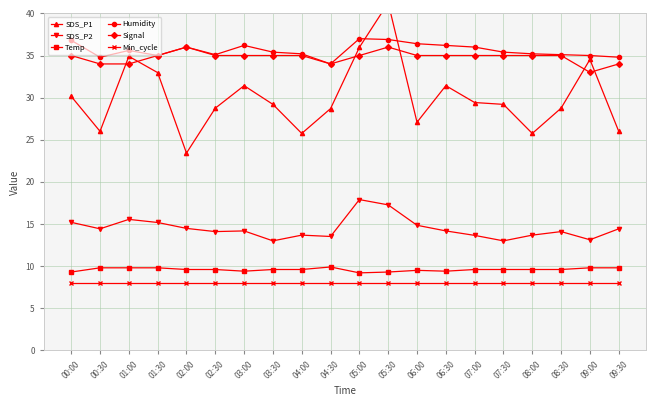

Reading left to right, transcribe all the data shown in this chart.

SDS_P1: 30.1	26.0	34.9	33.0	23.4	28.8	31.4	29.2	25.8	28.7	36.0	41.2	27.1	31.4	29.4	29.2	25.8	28.8	34.5	26.0
SDS_P2: 15.2	14.4	15.6	15.2	14.5	14.1	14.2	13.0	13.7	13.5	17.9	17.3	14.8	14.2	13.7	13.0	13.7	14.1	13.1	14.4
Temp: 9.3	9.8	9.8	9.8	9.6	9.6	9.4	9.6	9.6	9.9	9.2	9.3	9.5	9.4	9.6	9.6	9.6	9.6	9.8	9.8
Humidity: 36.8	34.8	35.6	35.0	36.0	35.1	36.2	35.4	35.2	34.0	37.0	36.9	36.4	36.2	36.0	35.4	35.2	35.1	35.0	34.8
Signal: 35.0	34.0	34.0	35.0	36.0	35.0	35.0	35.0	35.0	34.0	35.0	36.0	35.0	35.0	35.0	35.0	35.0	35.0	33.0	34.0
Min_cycle: 8.0	8.0	8.0	8.0	8.0	8.0	8.0	8.0	8.0	8.0	8.0	8.0	8.0	8.0	8.0	8.0	8.0	8.0	8.0	8.0